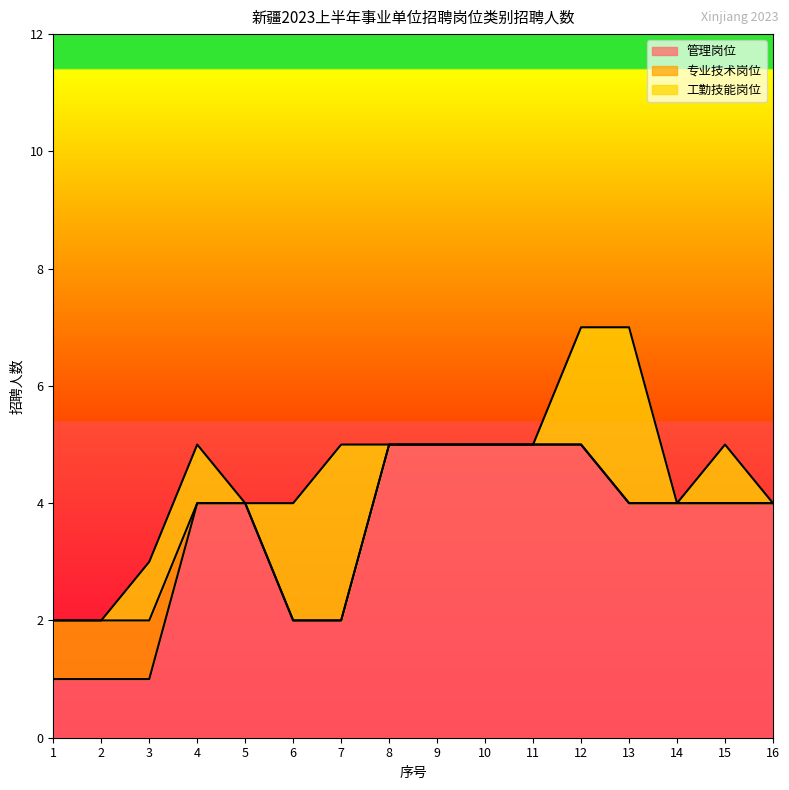

At how many categories does at least one series exceed 3?

11